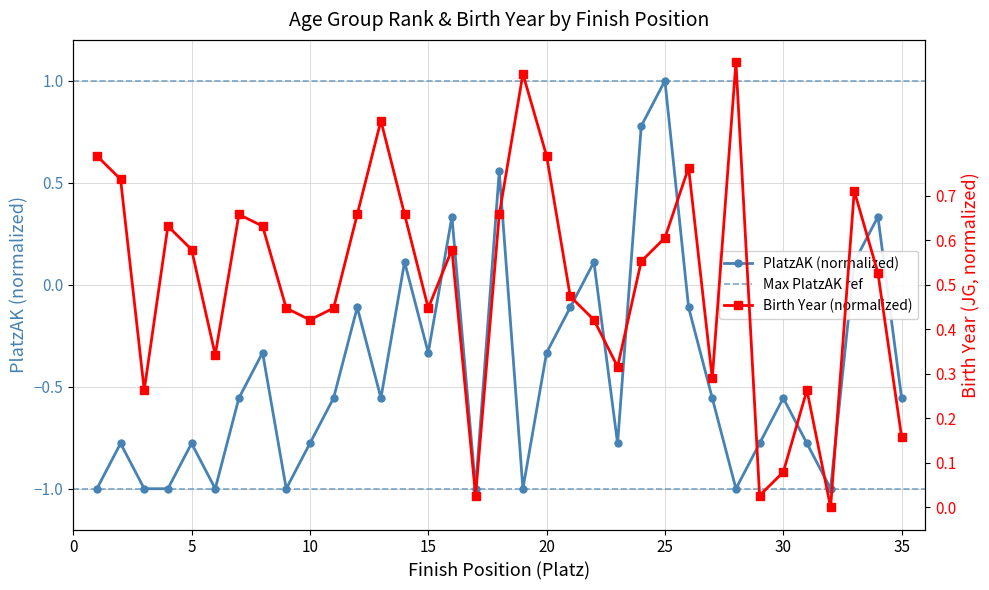

True or false: JG and PlatzAK cross at least once.

True